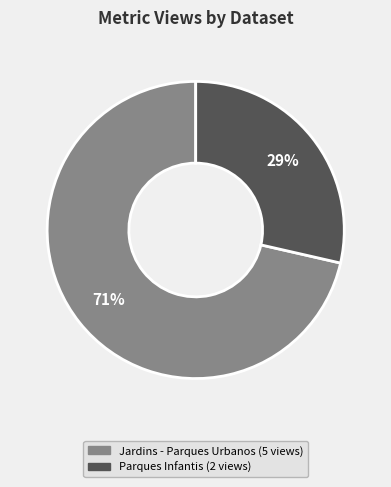

To the nearest percent, what is the average slice percentage?

50%